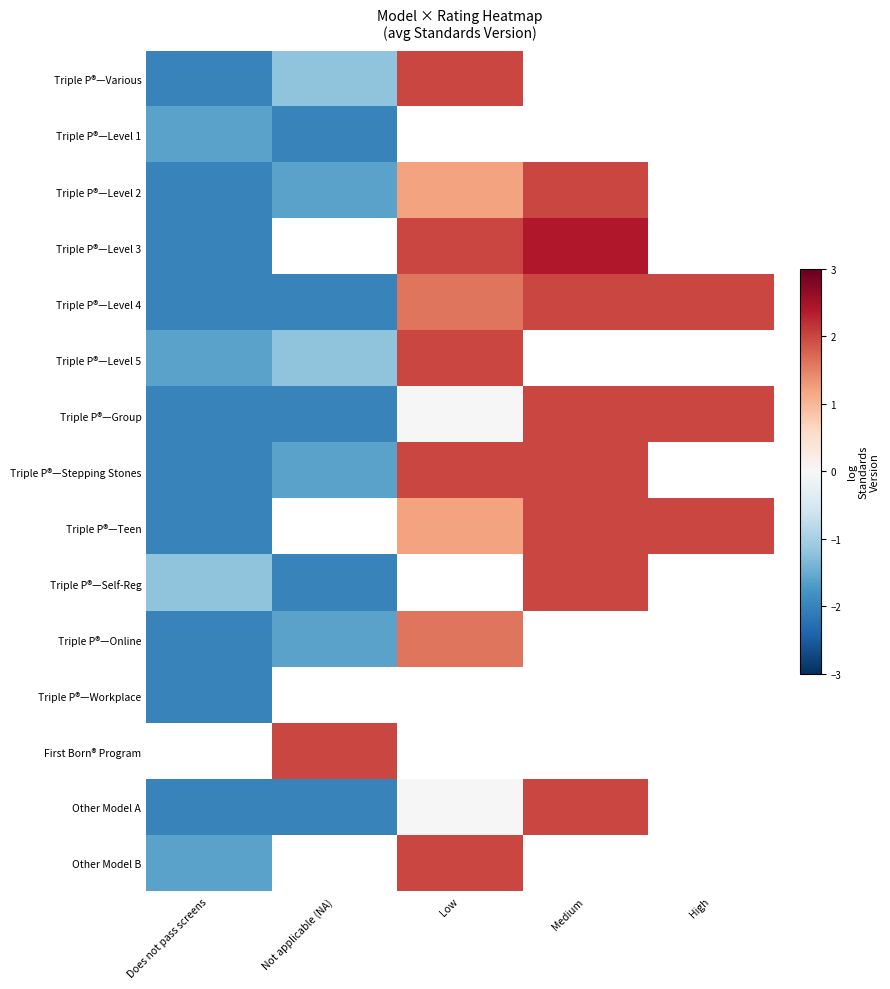

At which label is Triple P®—Self-Reg closest to 0?

Does not pass screens